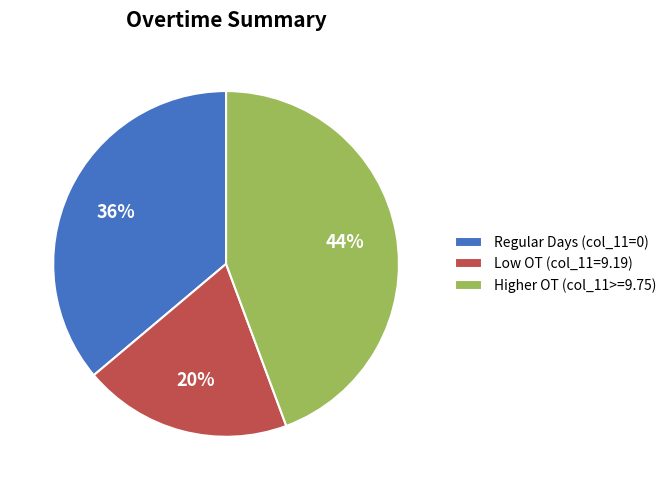

Approximately how many times larger is the value at Regular Days (col_11=0) compared to Higher OT (col_11>=9.75)?

0.8